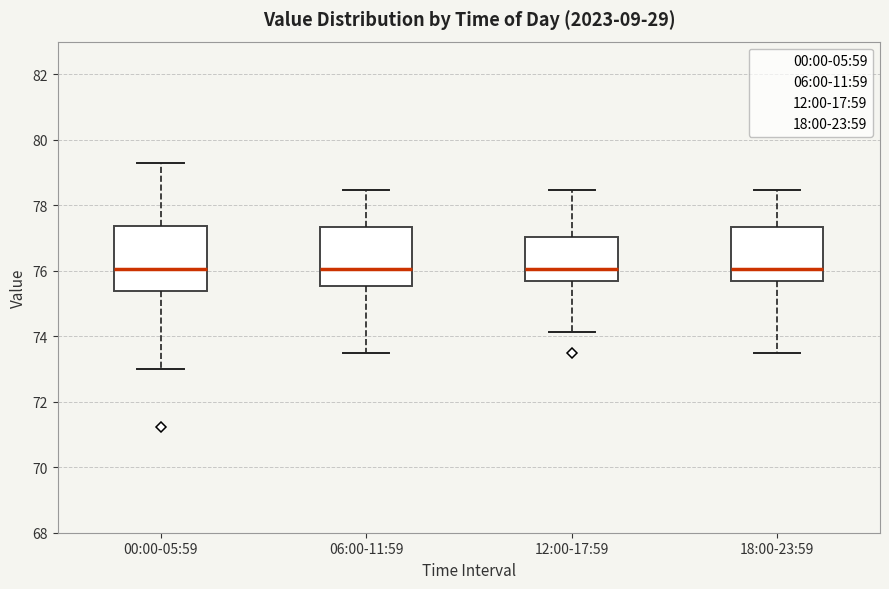

Reading left to right, read every box against the y-axis: the position of its median line, the range the box covers, and the ends of its whiskers. The values are not printed on the chart, so give them approximately, as read against the axis.

00:00-05:59: median 76.0, box 75.4 to 77.4, whiskers 73.0 to 79.2
06:00-11:59: median 76.0, box 75.6 to 77.4, whiskers 73.4 to 78.4
12:00-17:59: median 76.0, box 75.6 to 77.0, whiskers 74.2 to 78.4
18:00-23:59: median 76.0, box 75.6 to 77.4, whiskers 73.4 to 78.4